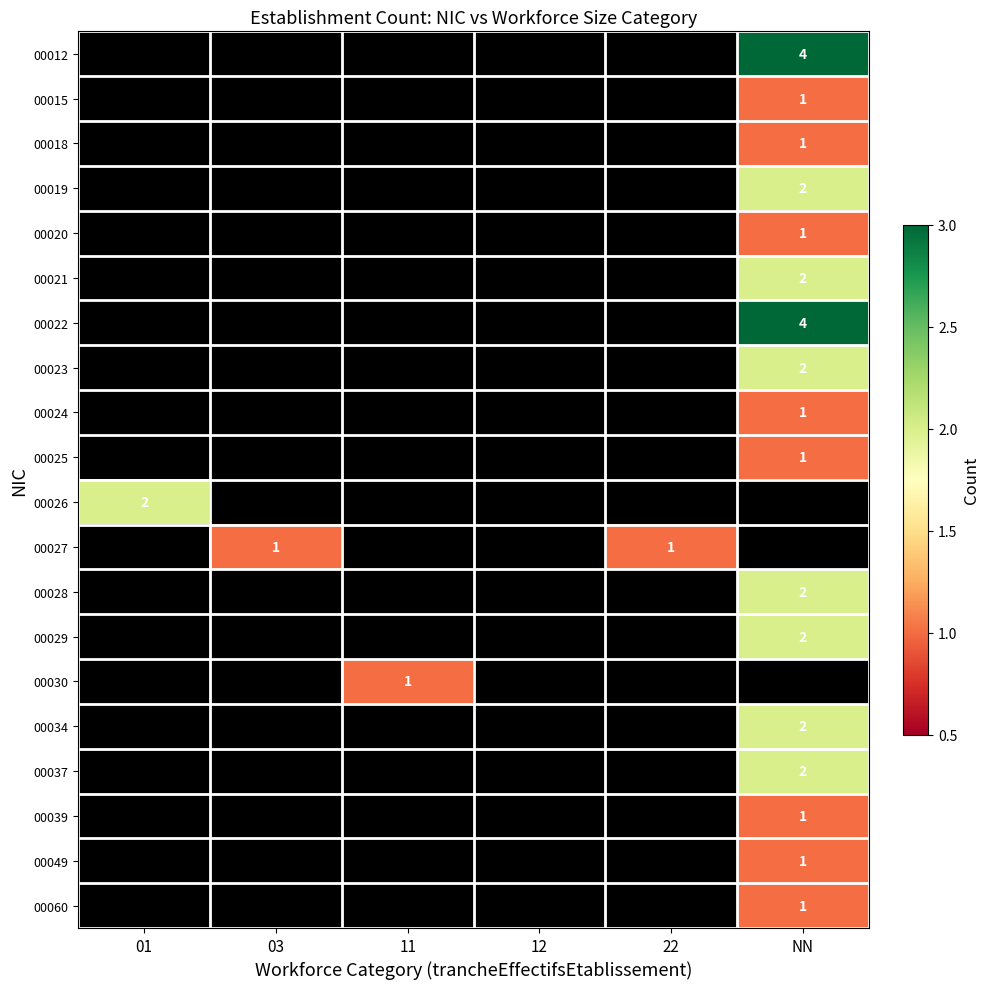

How many series are shown in this chart?

20